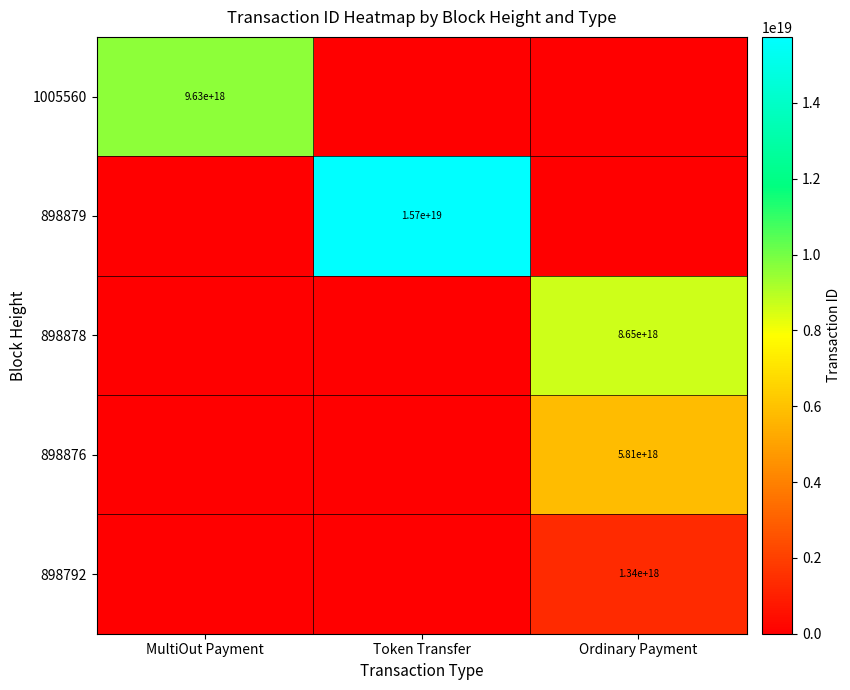

Count the 898878 values in the range 0 to 8652484419625036800.

3